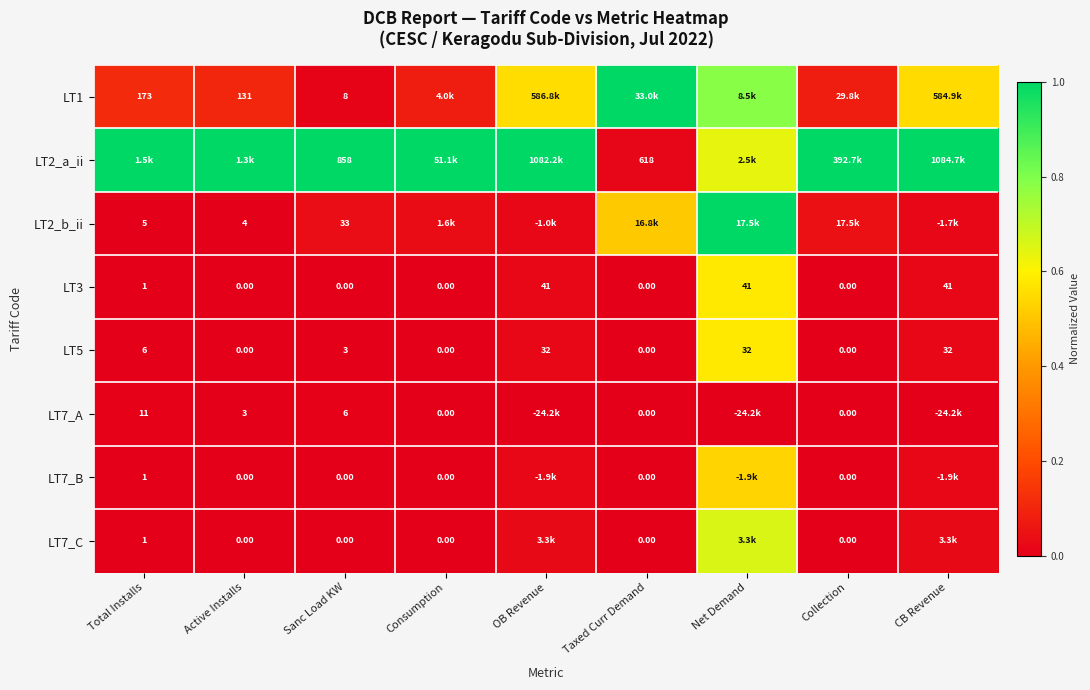

Is the value of LT3 at Active Installs greater than the value of LT7_B at Total Installs?

No